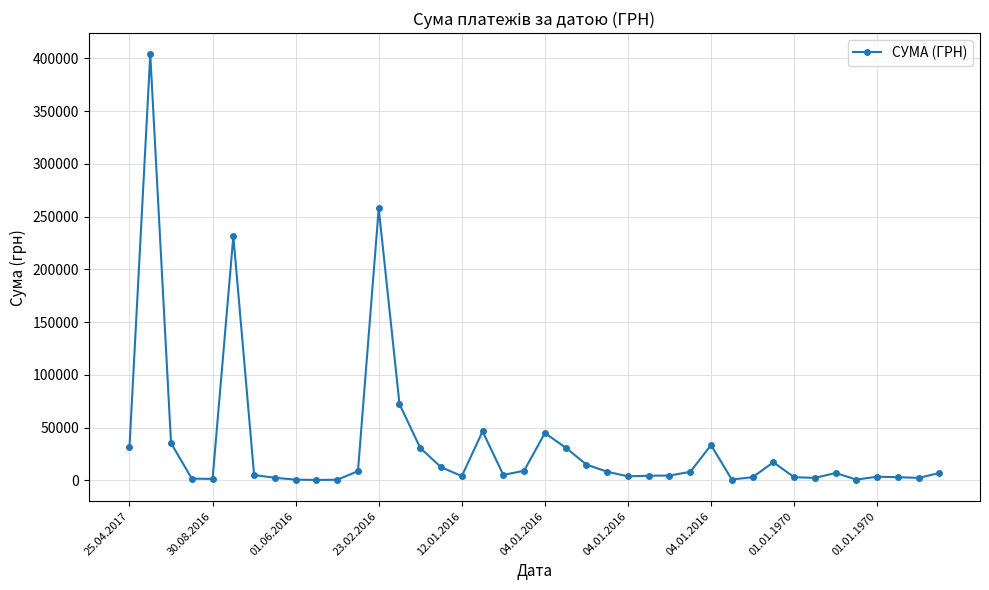

What is the average value?

34105.2